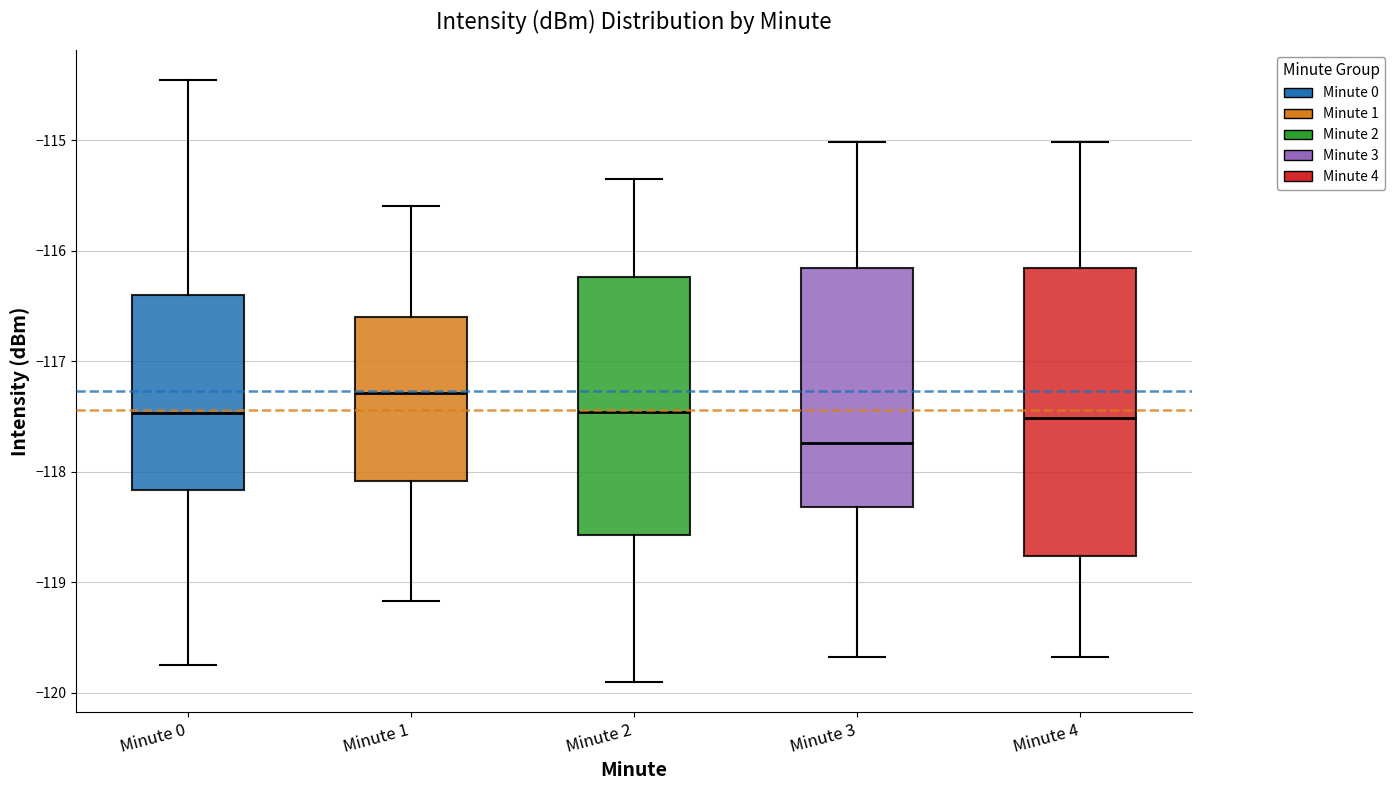

Reading left to right, transcribe this box plot: for each box, give where its median line is, the range the box spans, and where its two whiskers end, as read against the y-axis. The values are not printed on the chart, so give them approximately, as read against the axis.

Minute 0: median -117.5, box -118.2 to -116.4, whiskers -119.8 to -114.5
Minute 1: median -117.3, box -118.1 to -116.6, whiskers -119.2 to -115.6
Minute 2: median -117.5, box -118.6 to -116.2, whiskers -119.9 to -115.3
Minute 3: median -117.7, box -118.3 to -116.2, whiskers -119.7 to -115.0
Minute 4: median -117.5, box -118.8 to -116.2, whiskers -119.7 to -115.0